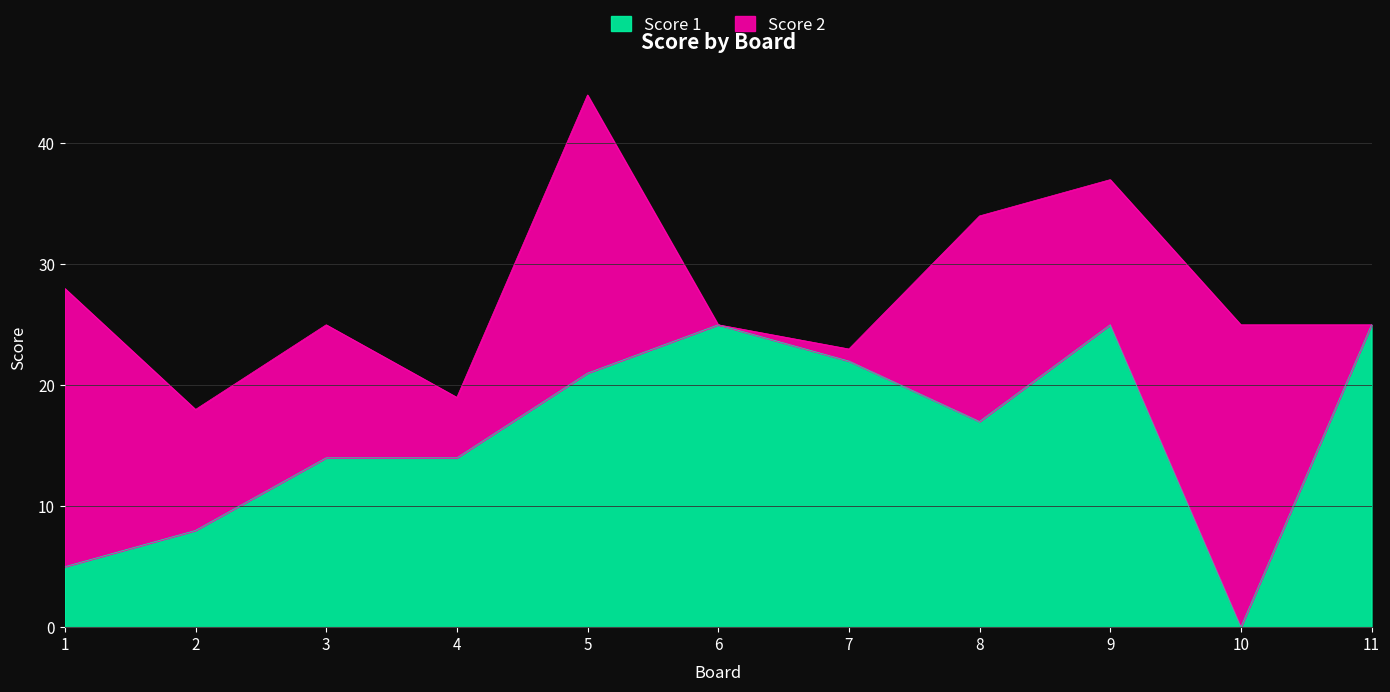

What is the difference between the maximum and minimum values?

25